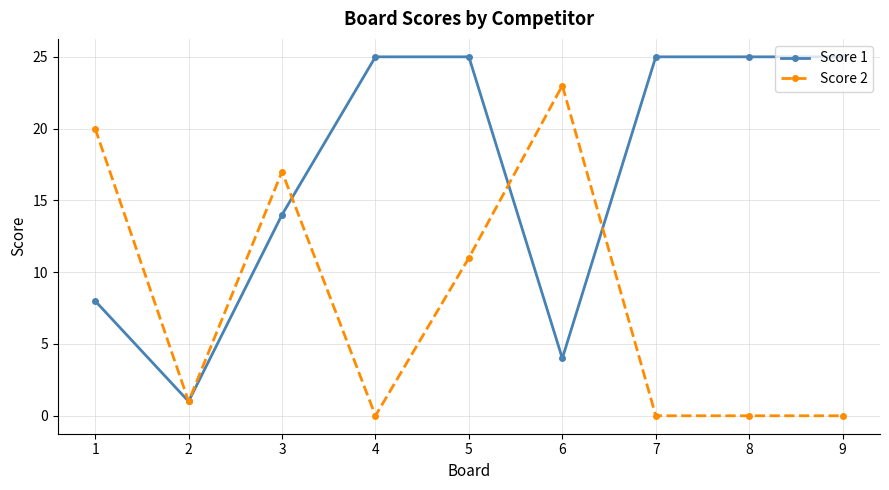

The Score 1 series shows 25 at 5. True or false?

True